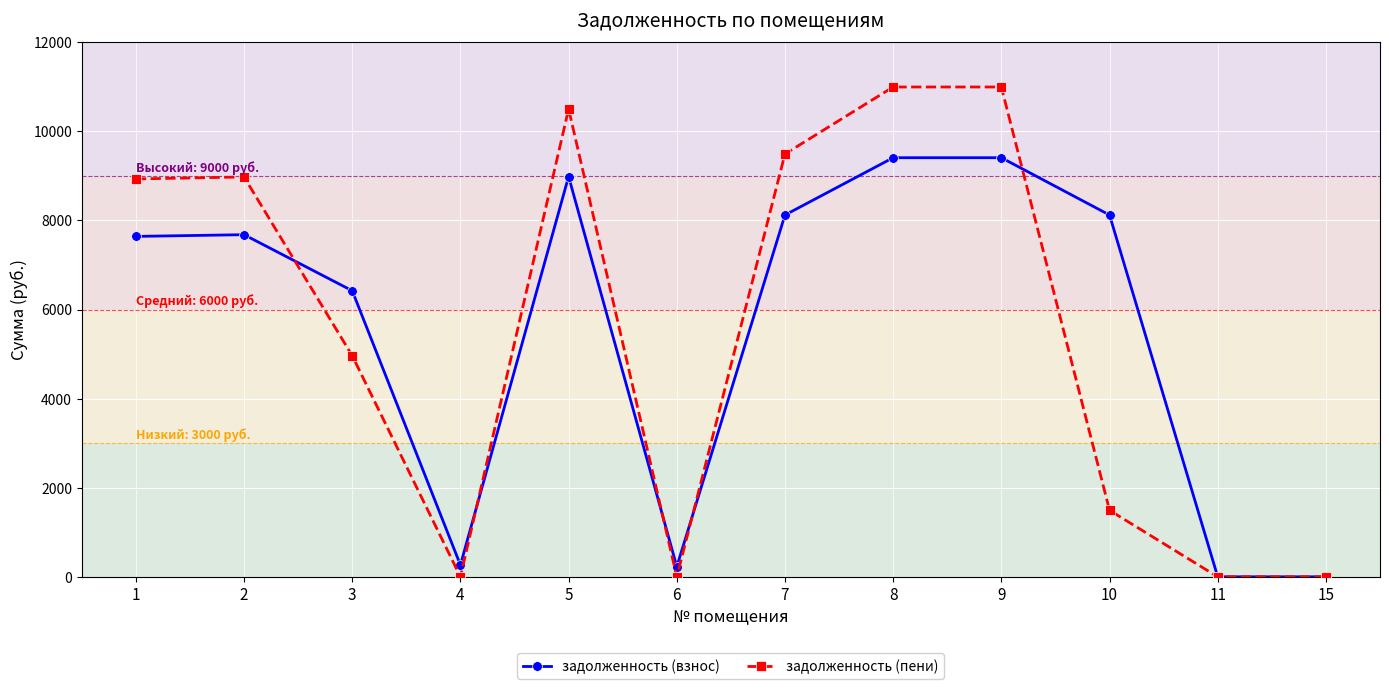

What is the maximum value shown in the chart?

10995.6